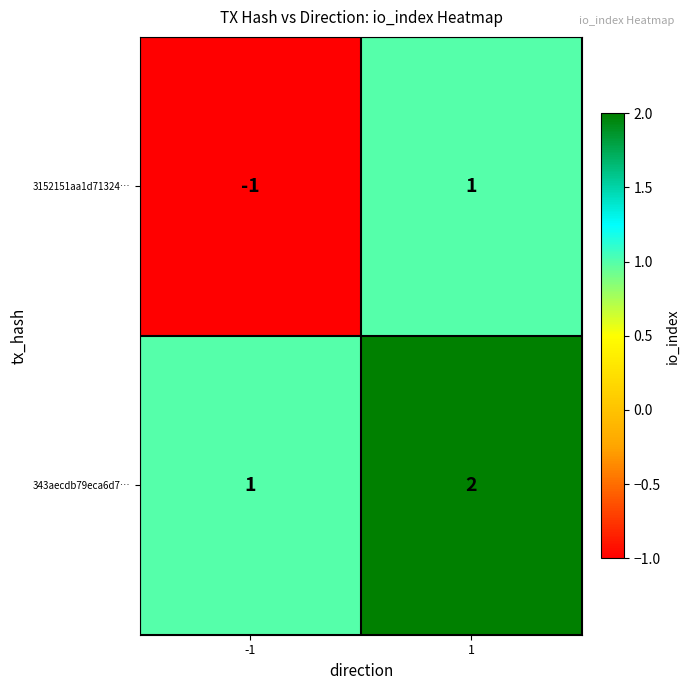

Is it true that 343aecdb79eca6d7… equals 1 at 1?

False